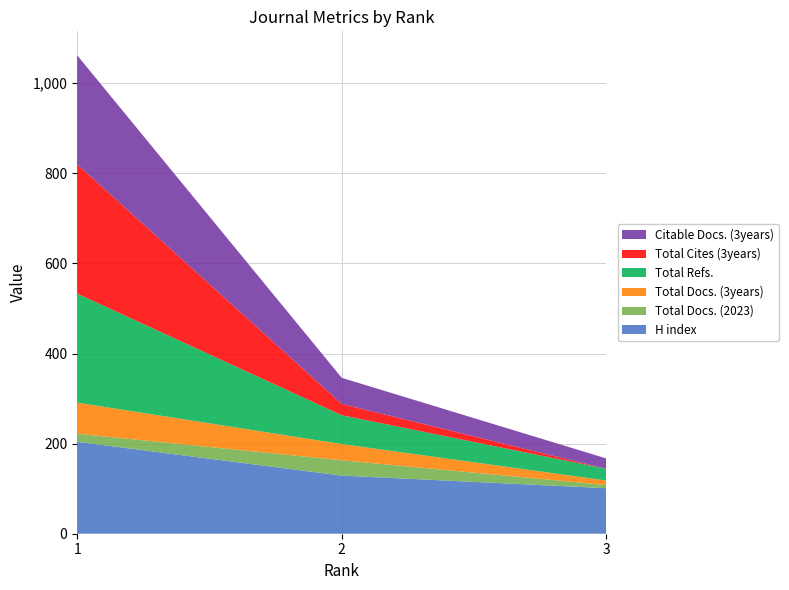

Reading left to right, transcribe all the data shown in this chart.

H index: 1=204	2=129	3=101
Total Docs. (2023): 1=18	2=34	3=7
Total Docs. (3years): 1=69	2=36	3=10
Total Refs.: 1=242	2=64	3=26
Total Cites (3years): 1=287	2=25	3=0
Citable Docs. (3years): 1=242	2=58	3=23